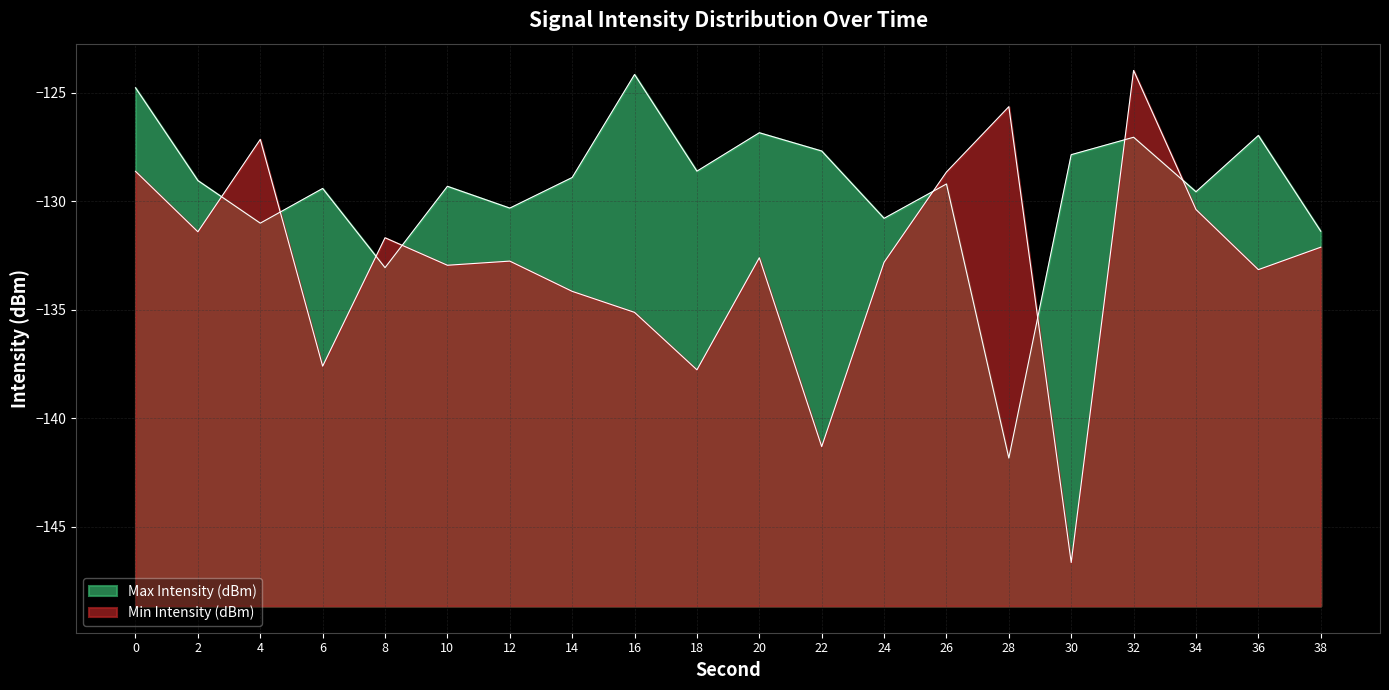

What are all the series names shown in the legend?

Max Intensity (dBm), Min Intensity (dBm)